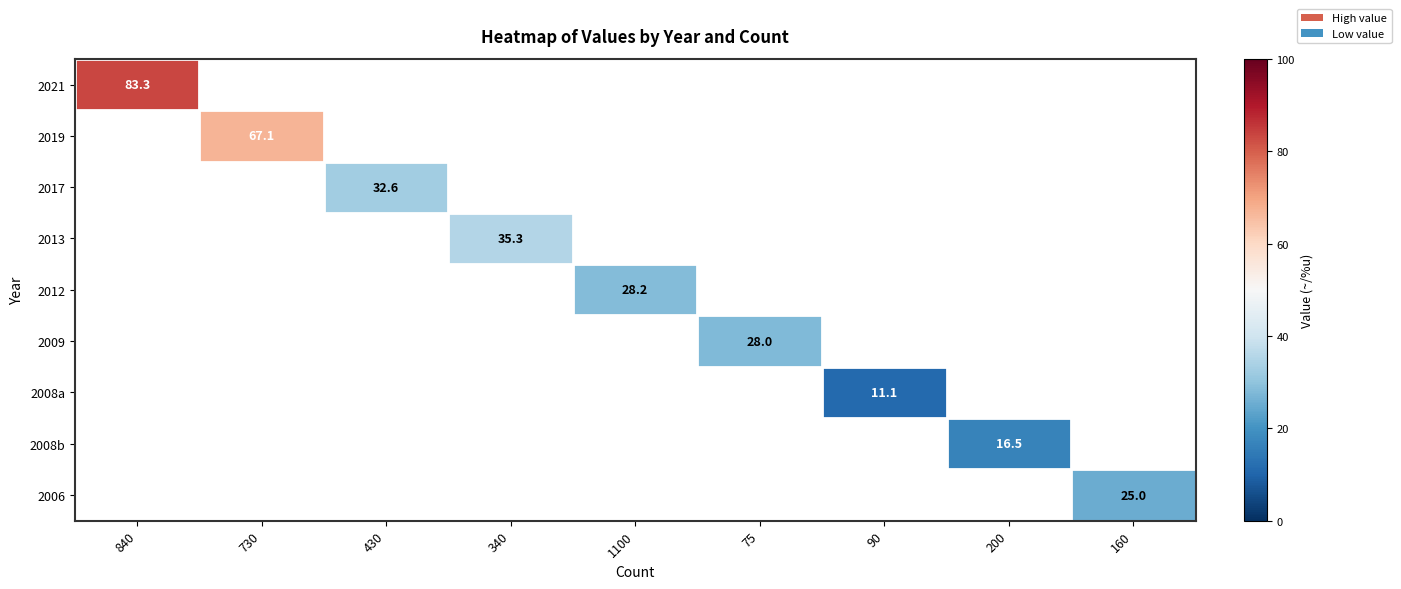

What is the maximum value shown in the chart?

83.3